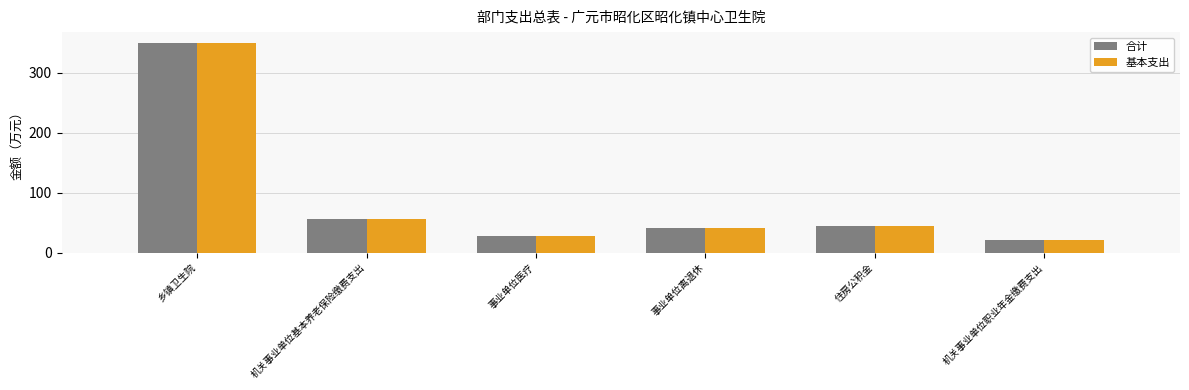

Where is 基本支出 nearest to the value 186?

机关事业单位基本养老保险缴费支出